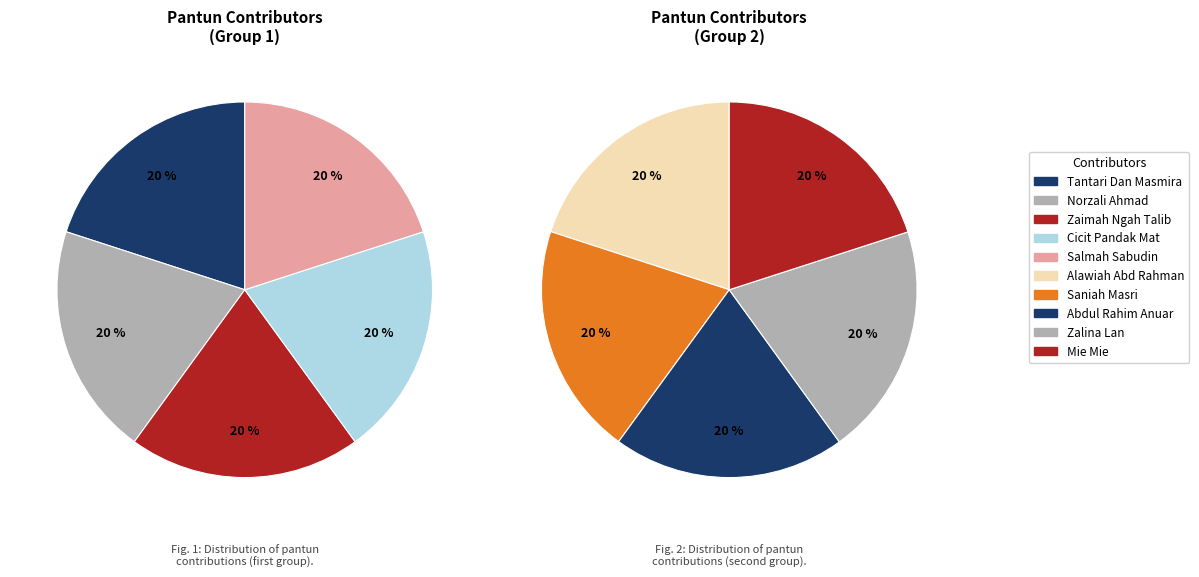

To the nearest percent, what is the average slice percentage?

10%